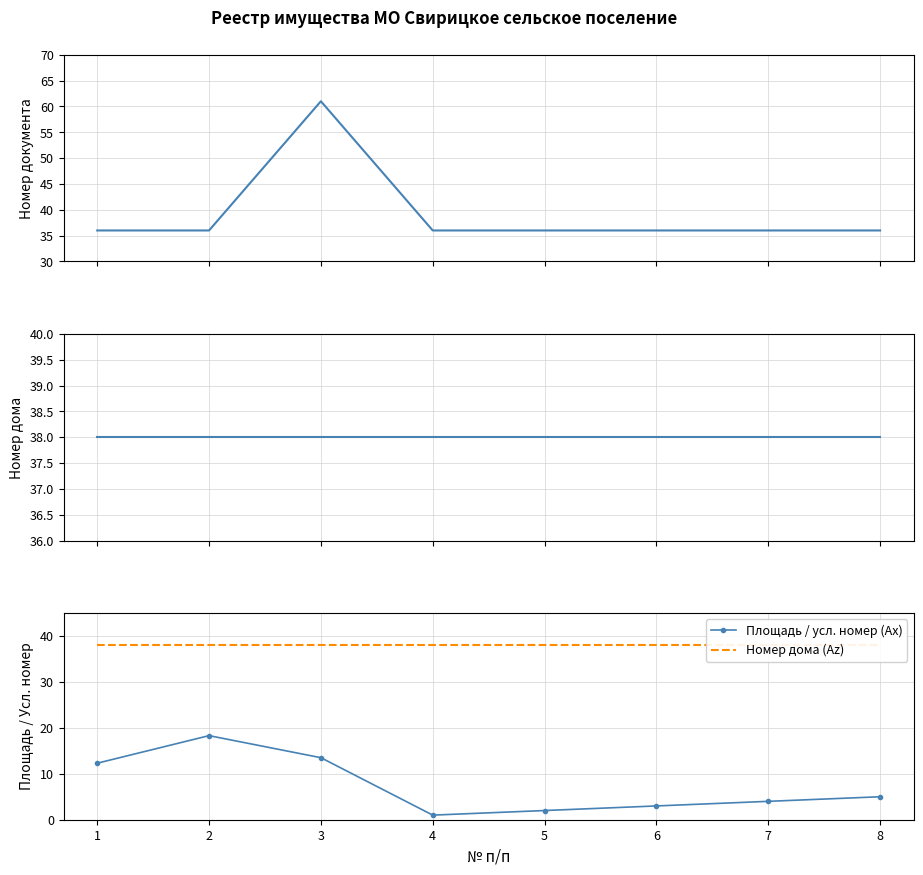

At which label does Площадь / усл. номер (Ax) reach its minimum?

4